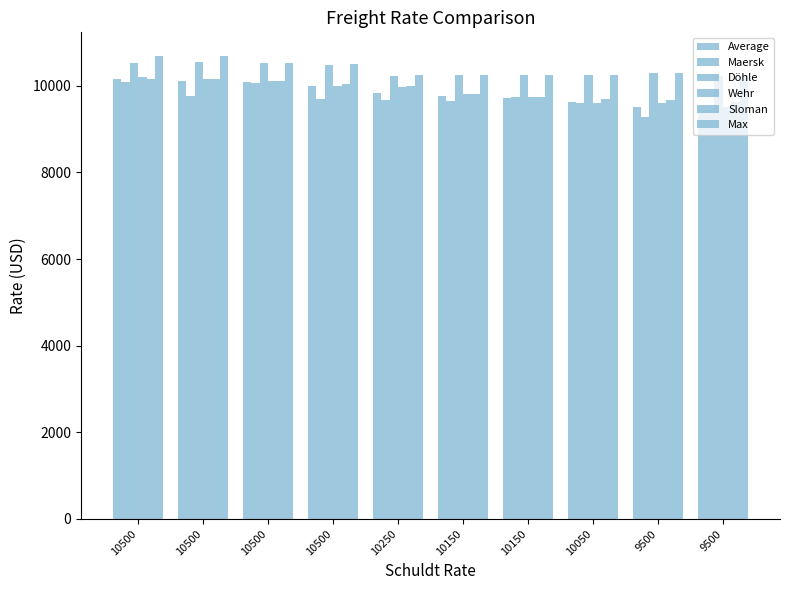

Where does the Sloman series first go above 10000?

10500